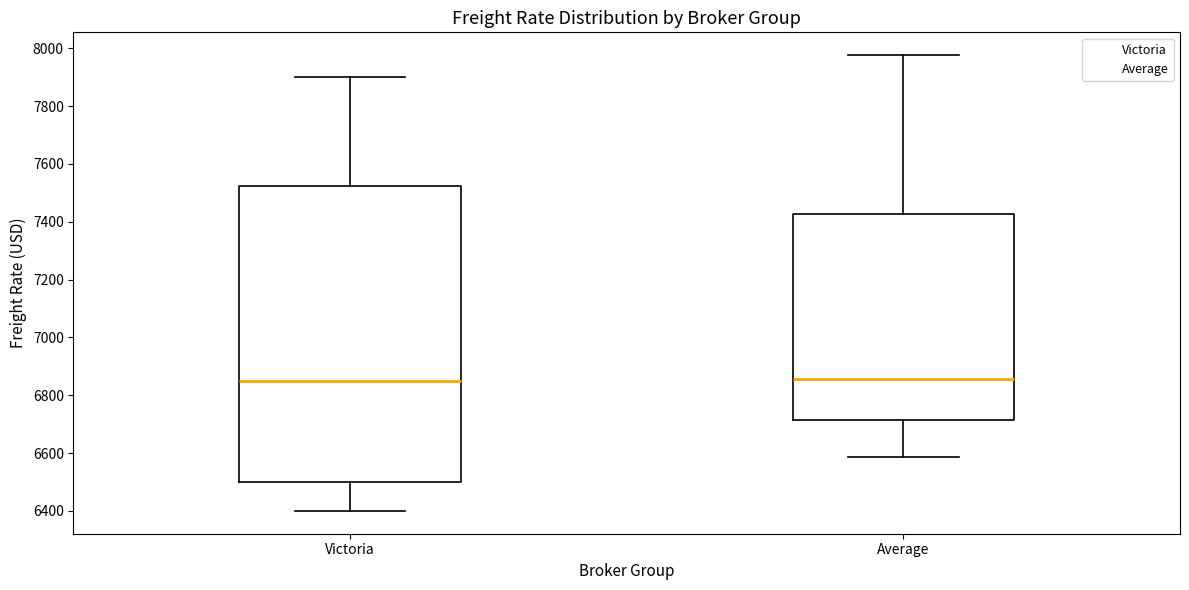

Reading left to right, read every box against the y-axis: the position of its median line, the range the box covers, and the ends of its whiskers. The values are not printed on the chart, so give them approximately, as read against the axis.

Victoria: median 6860, box 6500 to 7520, whiskers 6400 to 7900
Average: median 6860, box 6720 to 7420, whiskers 6580 to 7980